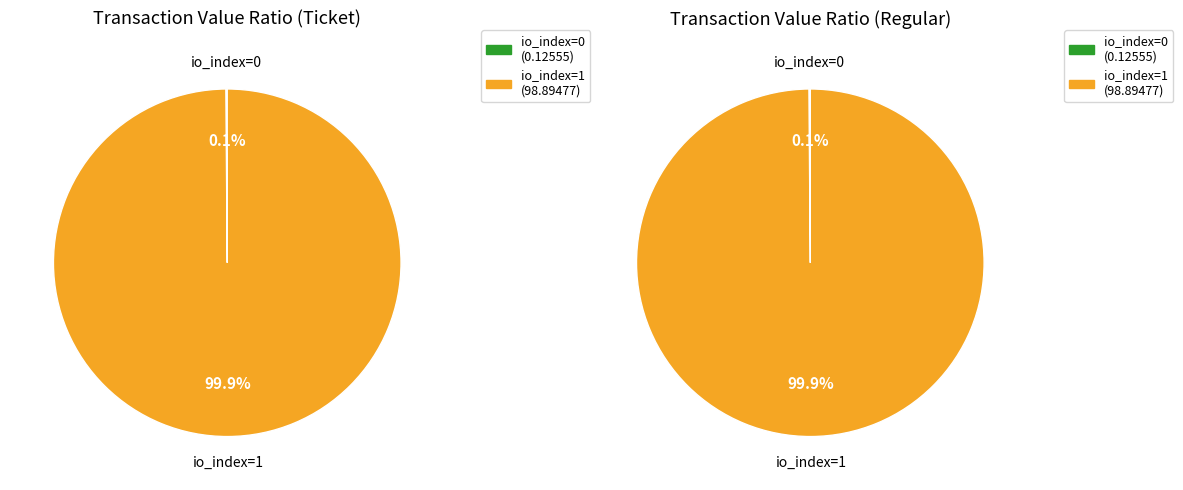

Which category has the smallest portion of the pie?

io_index=0